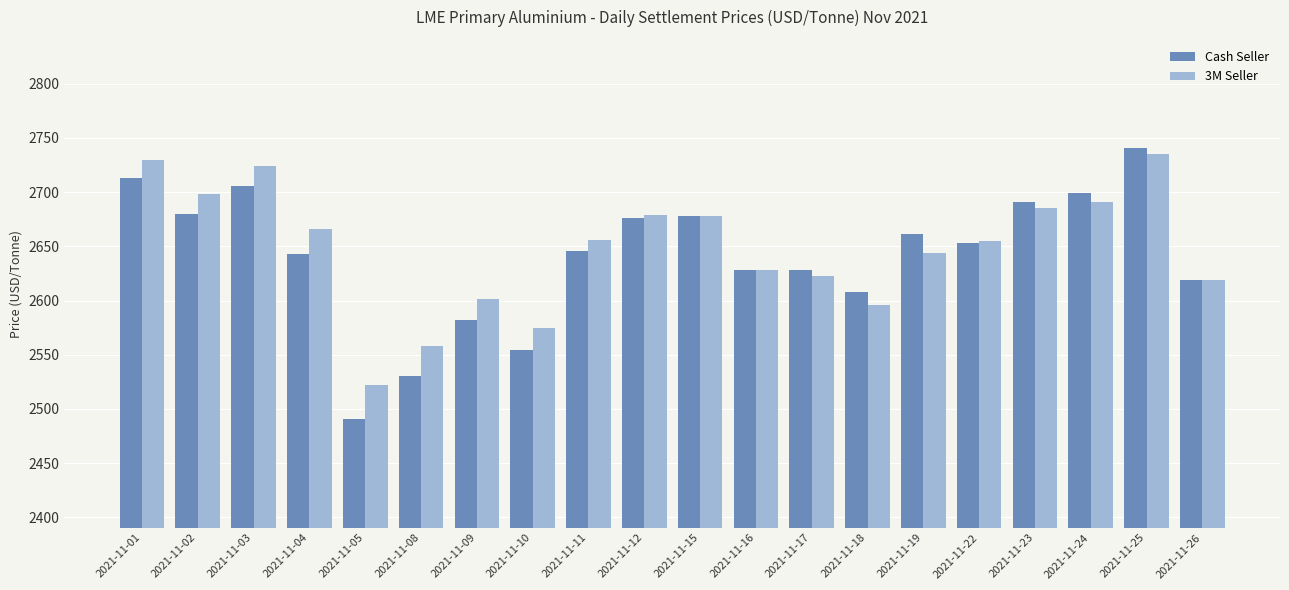

At how many categories does at least one series exceed 2528?

19